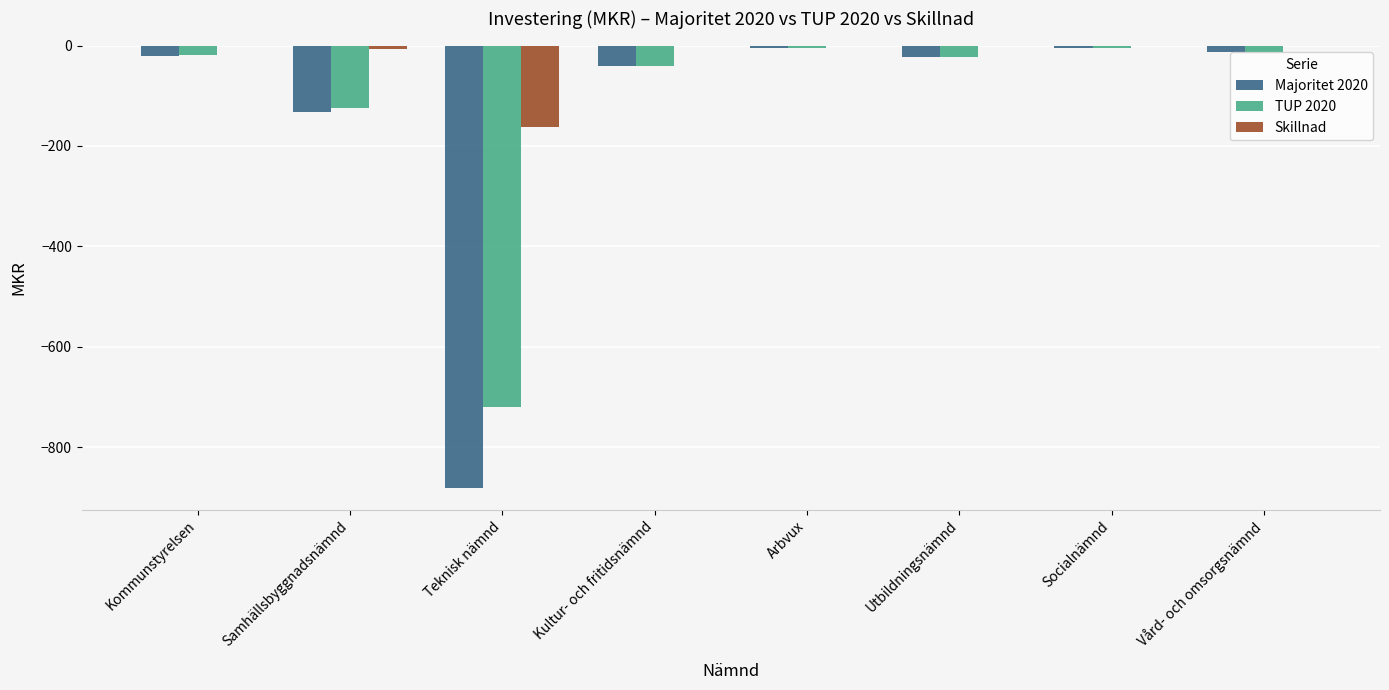

Is it true that Majoritet 2020 equals -22.0 at Utbildningsnämnd?

True